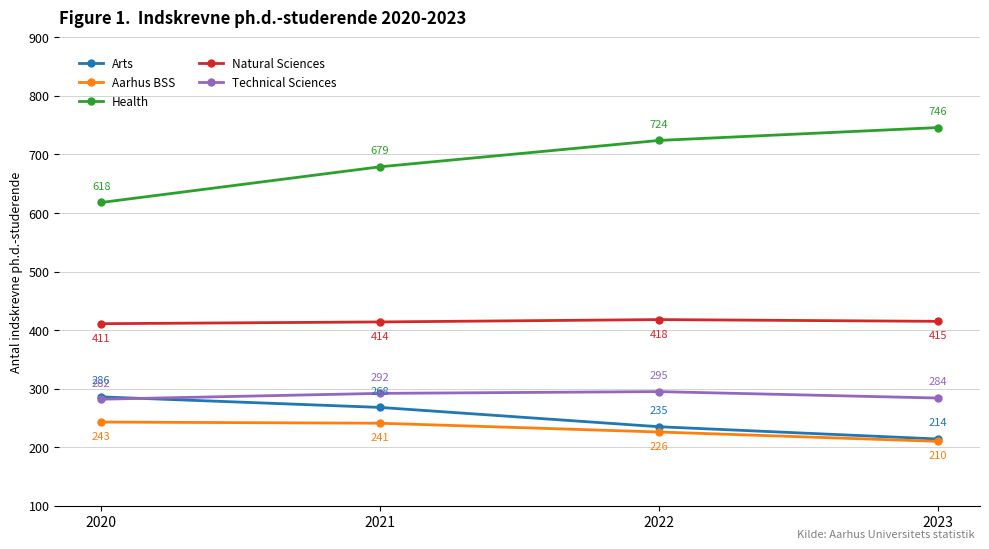

True or false: Natural Sciences and Health cross at least once.

False